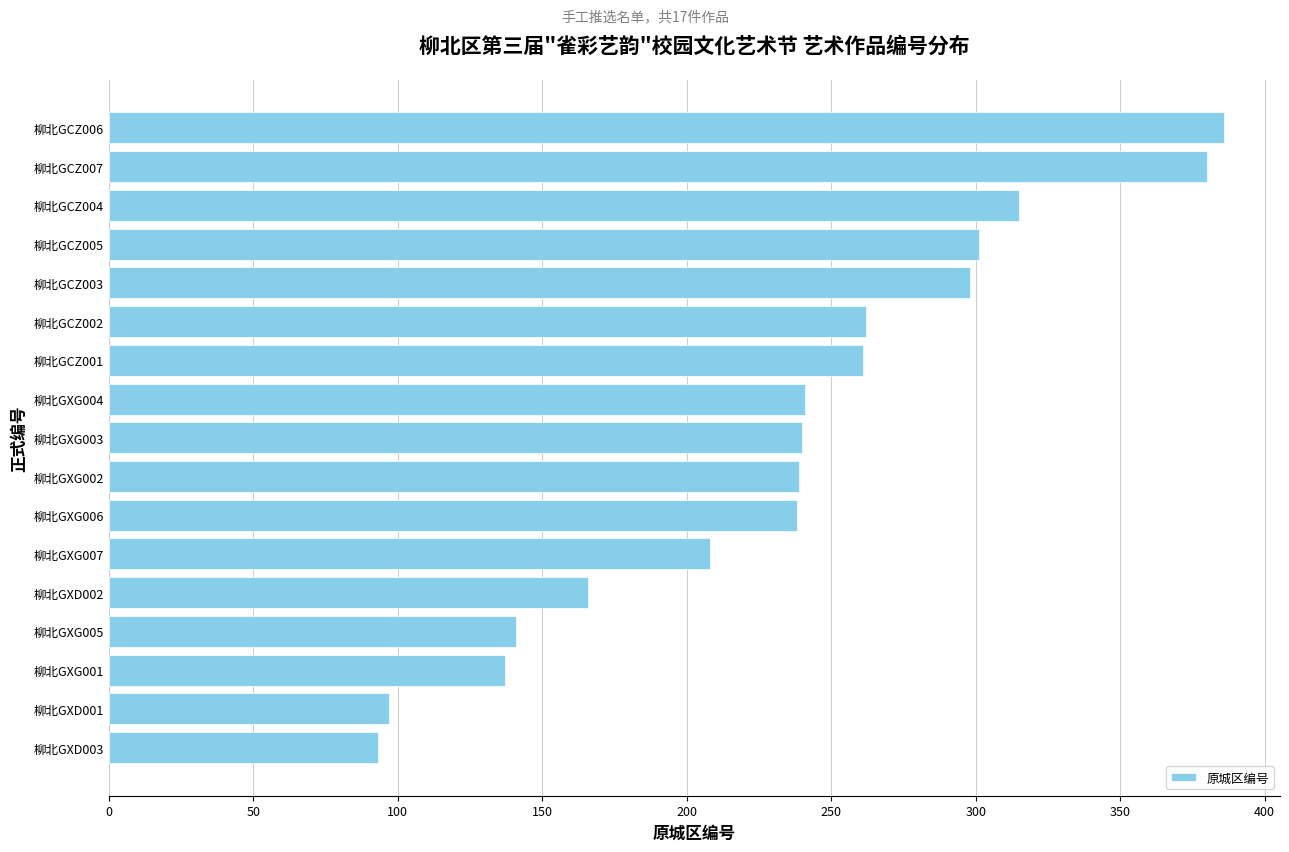

What is the maximum value shown in the chart?

386